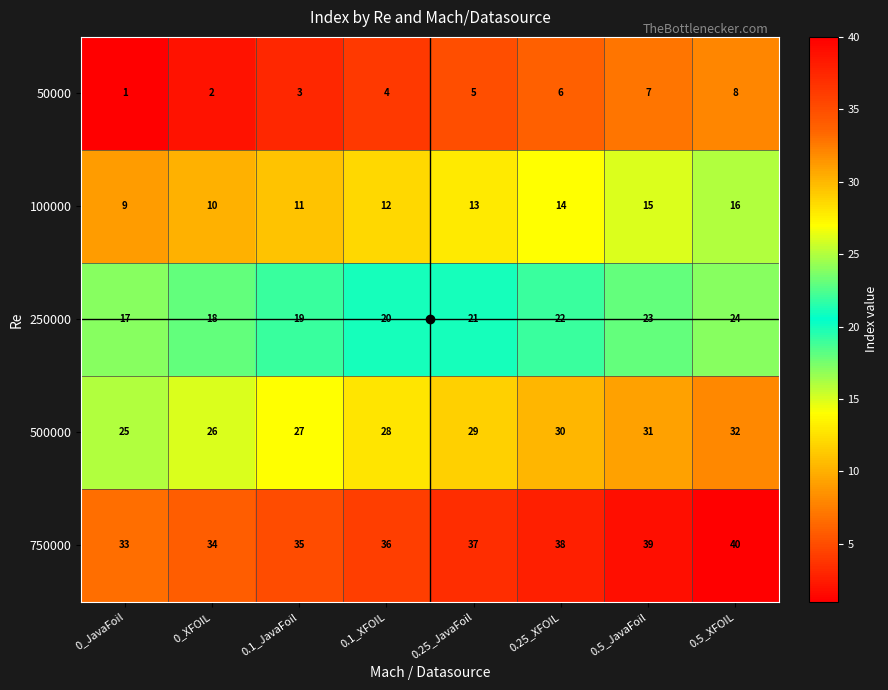

What is the difference between the second highest and minimum values in the 500000 series?

6